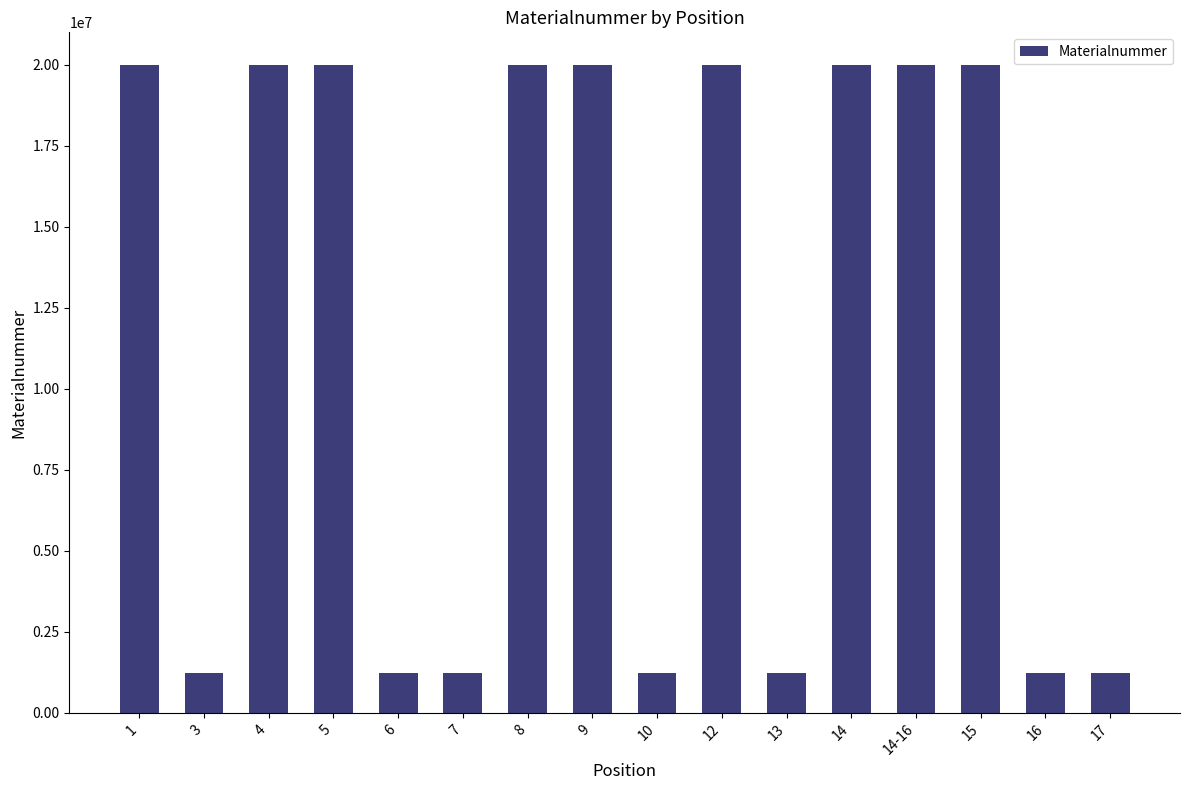

Are the bars grouped side by side (vs. stacked)?

No